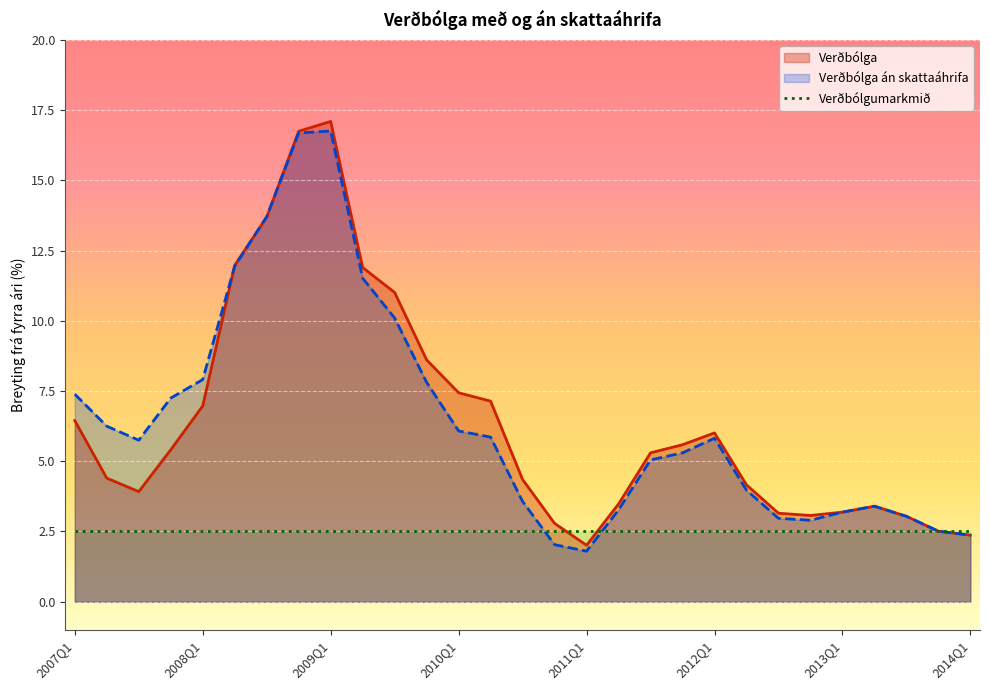

At which label does Verðbólga first exceed 5?

2007Q1